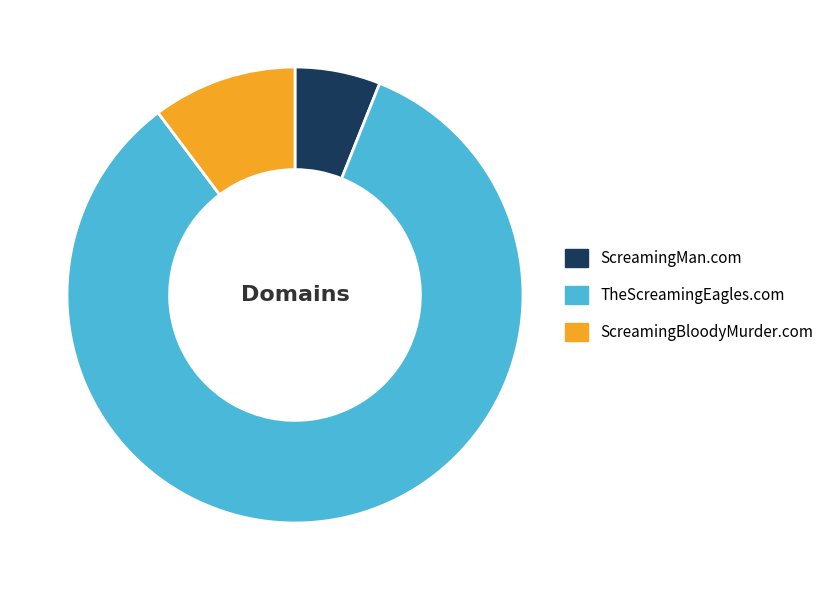

Combined, do TheScreamingEagles.com and ScreamingBloodyMurder.com account for over 50%?

Yes